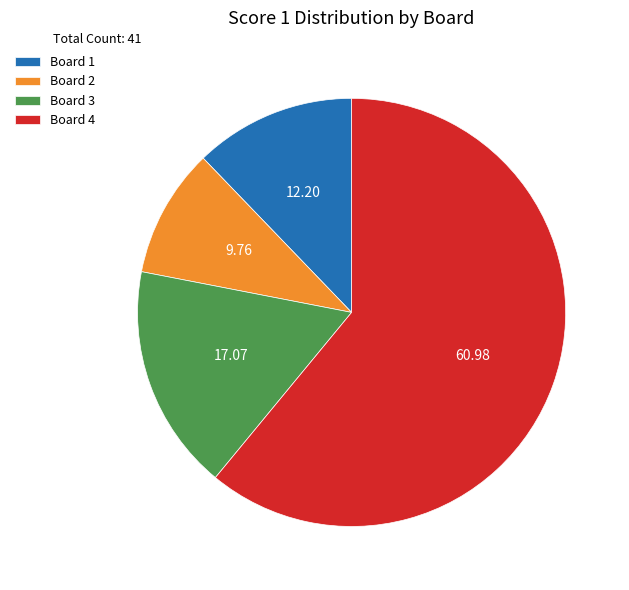

What is the largest slice in the pie chart?

Board 4